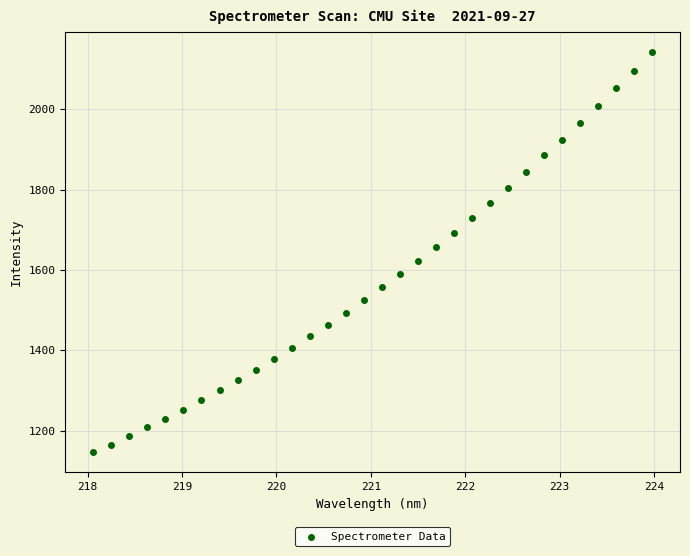

What is the range of Y values (max minus min)?

996.7